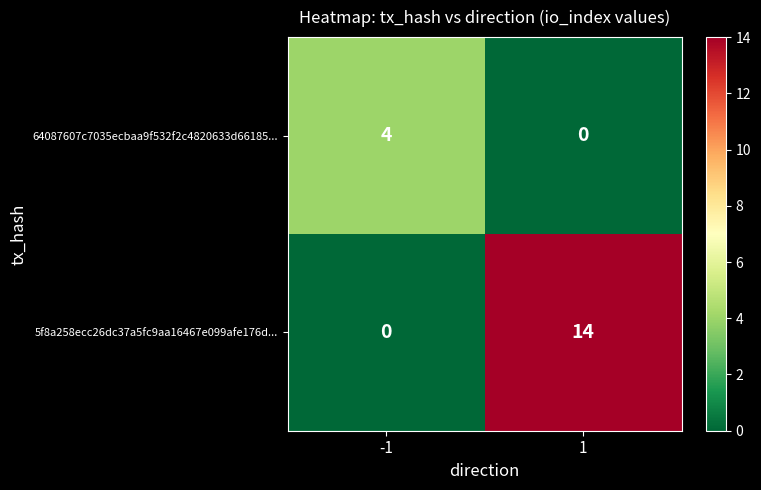

At how many categories does at least one series exceed 10?

1